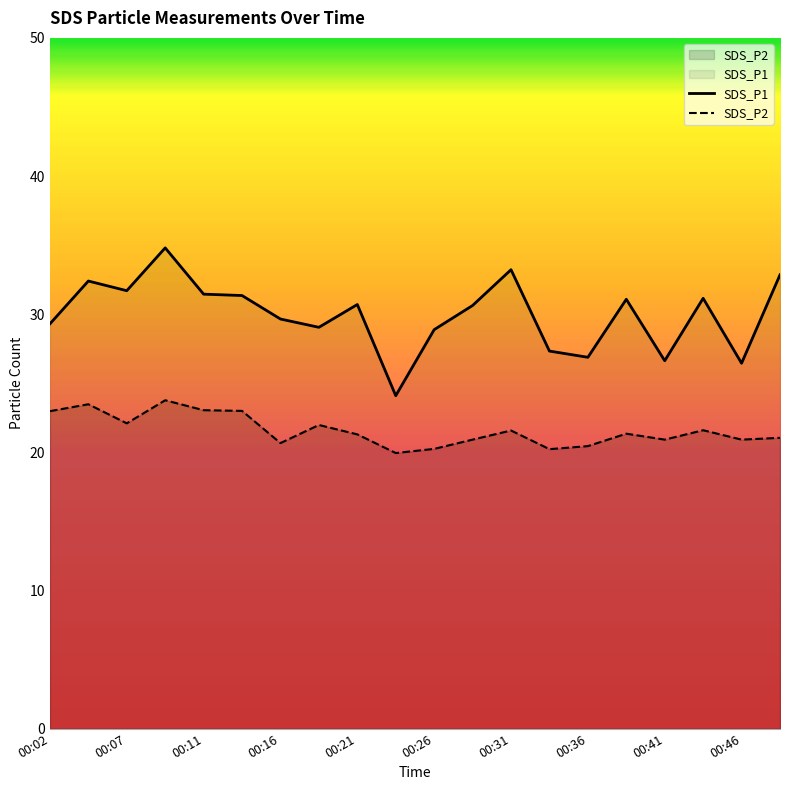

What are all the series names shown in the legend?

SDS_P1, SDS_P2